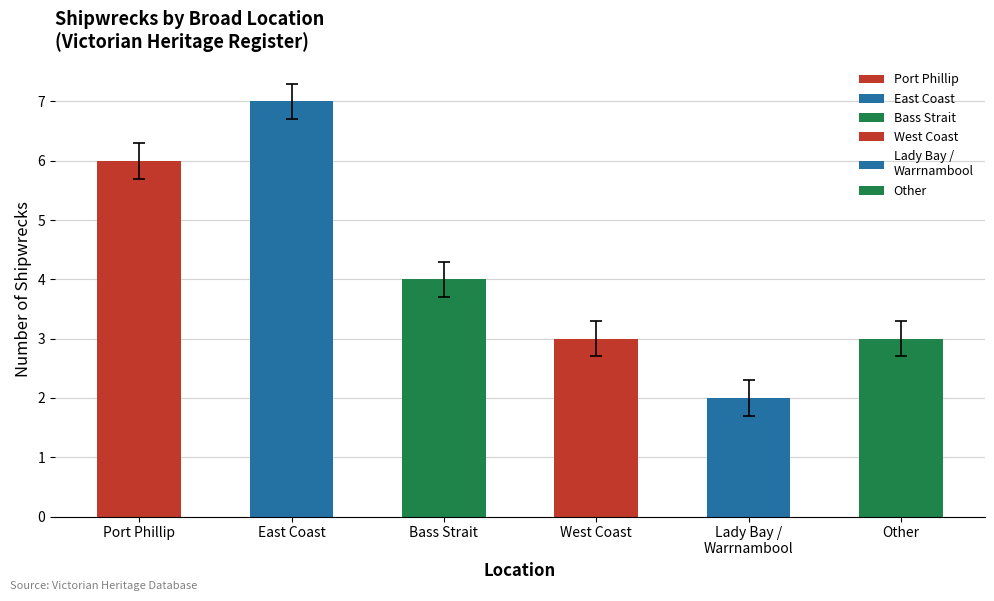

Which label corresponds to the smallest value in the chart?

Lady Bay /
Warrnambool